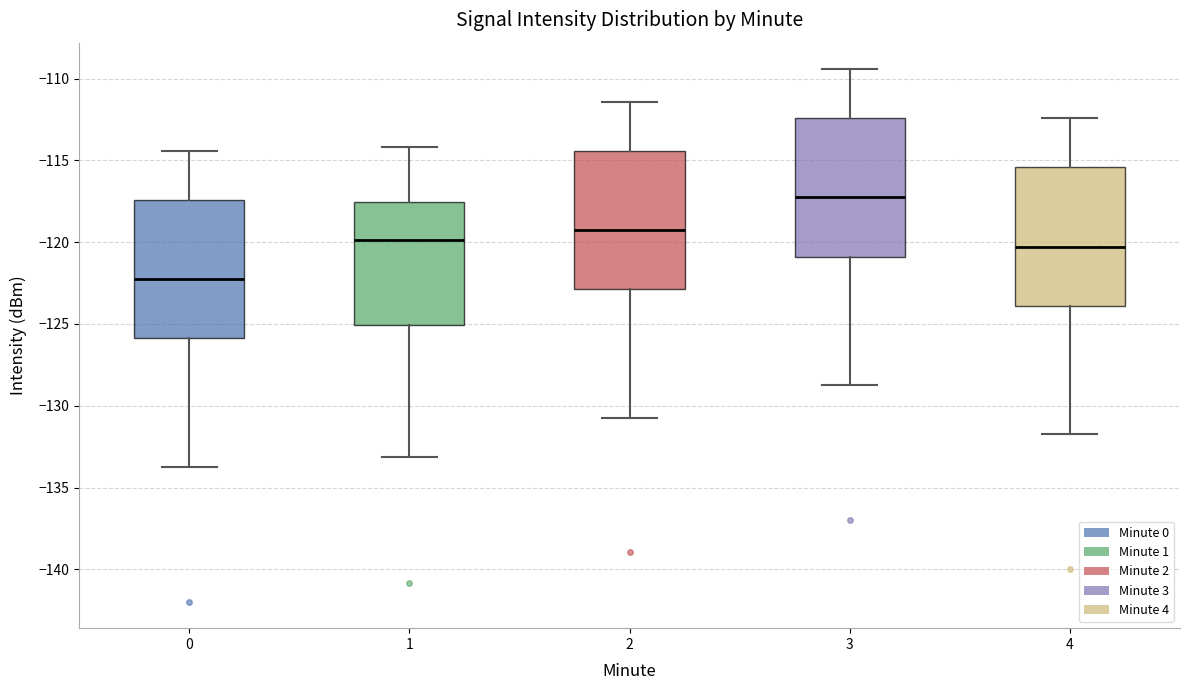

Reading left to right, transcribe this box plot: for each box, give where its median line is, the range the box spans, and where its two whiskers end, as read against the y-axis. The values are not printed on the chart, so give them approximately, as read against the axis.

0: median -122.5, box -126.0 to -117.5, whiskers -133.5 to -114.5
1: median -120.0, box -125.0 to -117.5, whiskers -133.0 to -114.0
2: median -119.5, box -123.0 to -114.5, whiskers -130.5 to -111.5
3: median -117.5, box -121.0 to -112.5, whiskers -128.5 to -109.5
4: median -120.5, box -124.0 to -115.5, whiskers -131.5 to -112.5